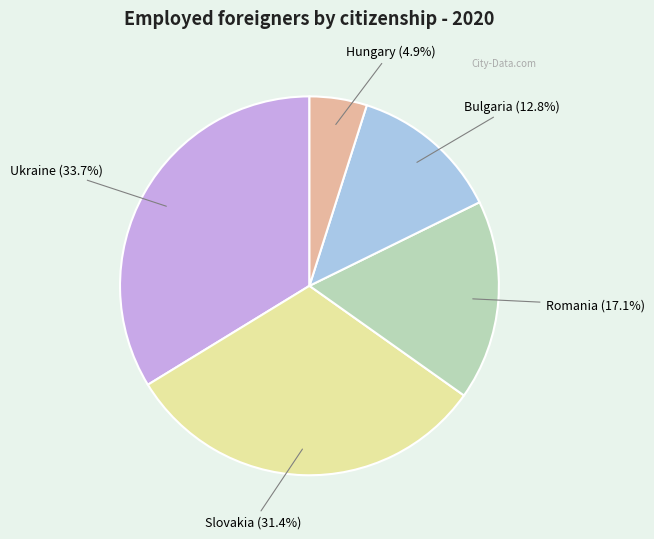

How many slices are in this pie chart?

5